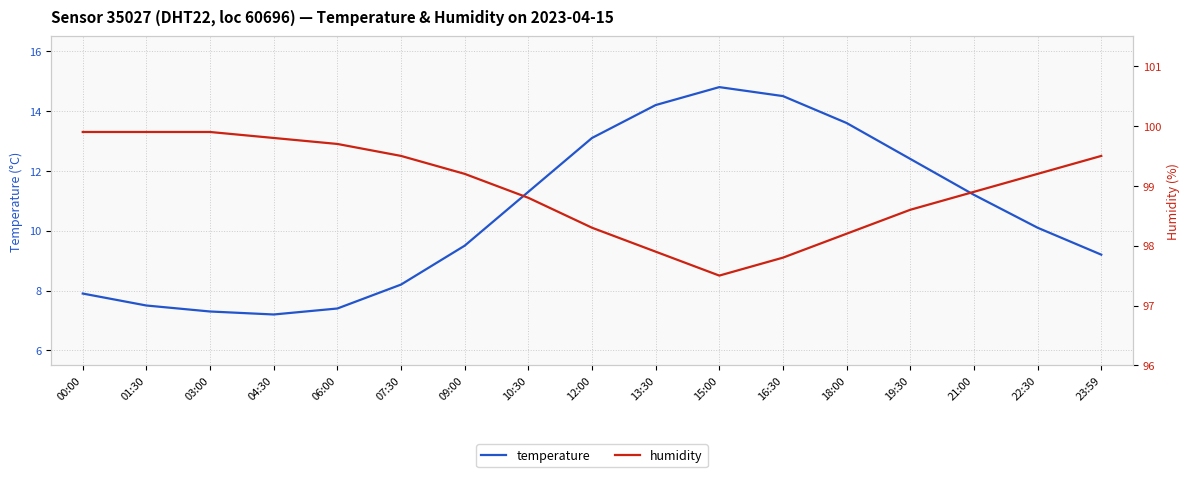

Which series has the widest spread of values?

temperature